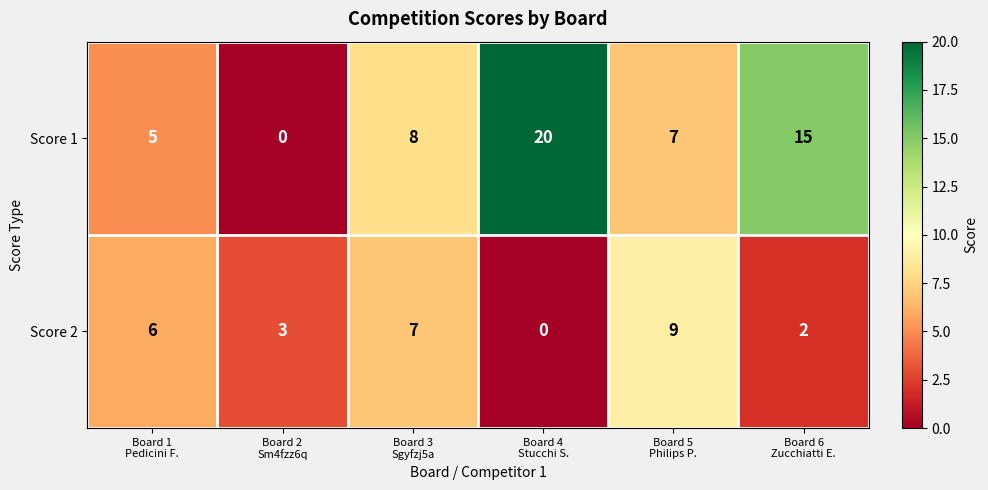

Which series has the widest spread of values?

Score 1